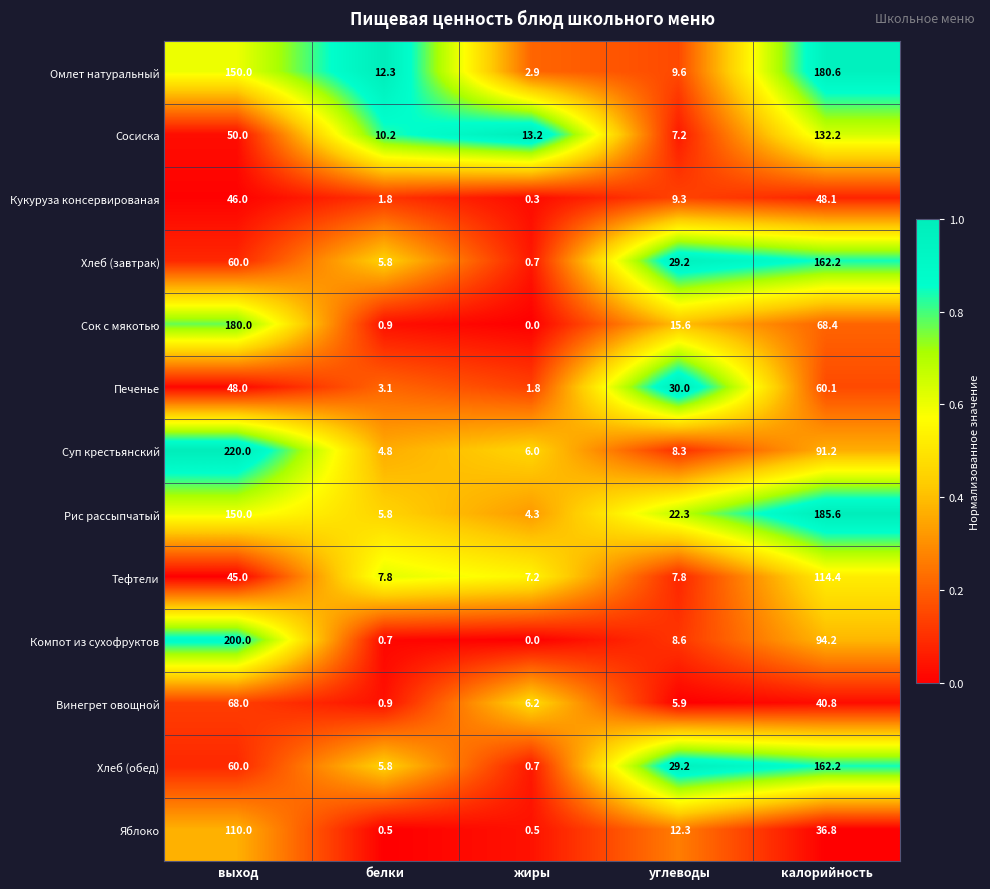

At which category is the sum across all series the highest?

выход